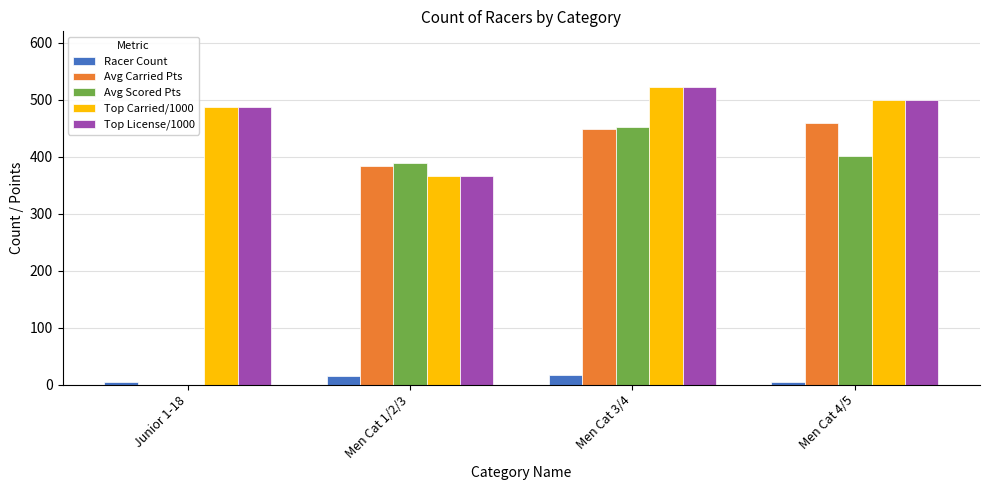

How many values in the Top Carried/1000 series exceed 498?

2